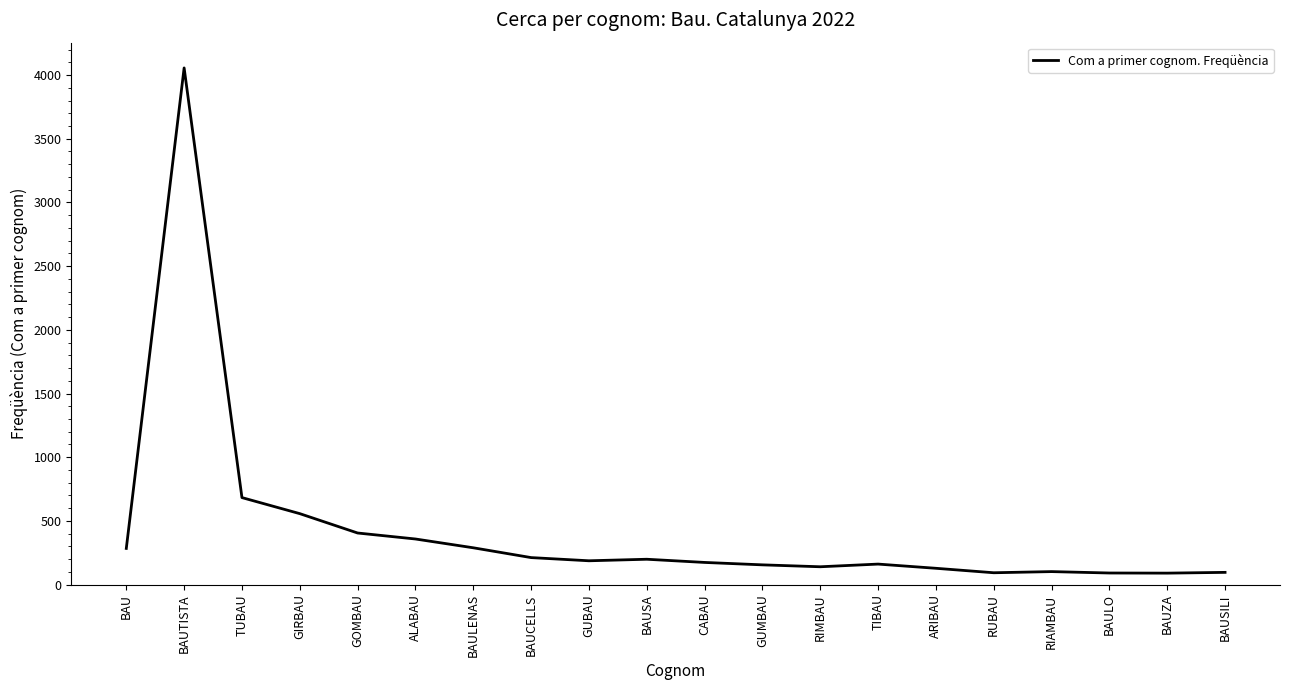

True or false: the data shows 140 at RIMBAU.

True